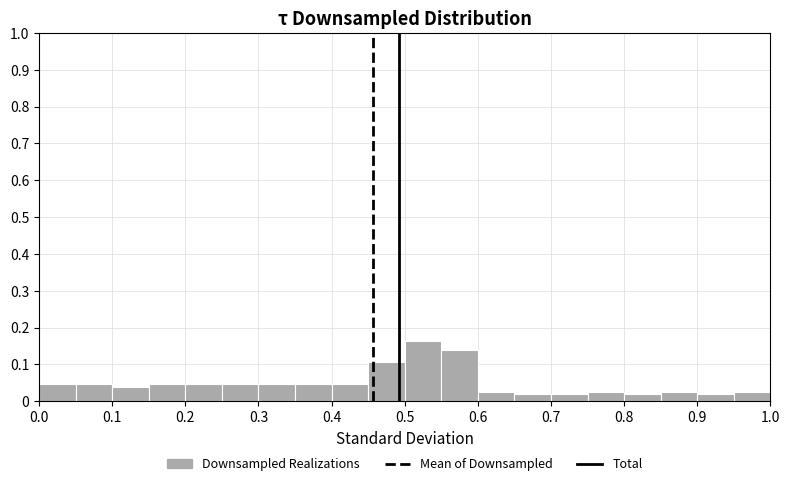

What is the height of the bar covering 0.75 to 0.80 on the x-axis? The values are not printed on the chart, so give them approximately, as read against the axis.

0.03